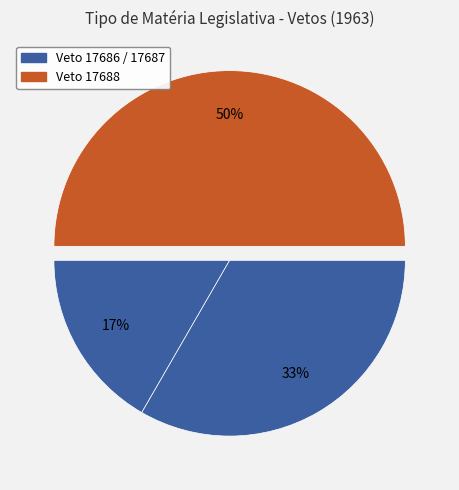

Rank the categories by value from lowest to highest.

Veto 17686, Veto 17687, Veto 17688